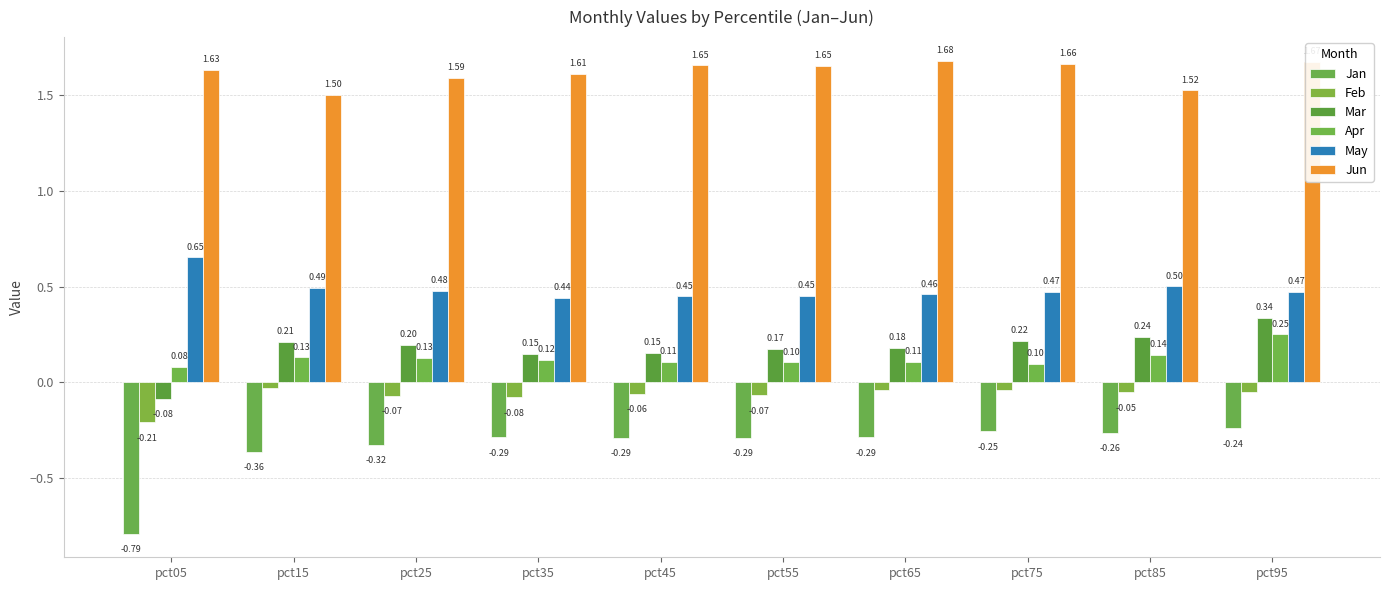

Reading left to right, transcribe all the data shown in this chart.

Jan: -0.8	-0.4	-0.3	-0.3	-0.3	-0.3	-0.3	-0.3	-0.3	-0.2
Feb: -0.2	-0.0	-0.1	-0.1	-0.1	-0.1	-0.0	-0.0	-0.1	-0.0
Mar: -0.1	0.2	0.2	0.2	0.2	0.2	0.2	0.2	0.2	0.3
Apr: 0.1	0.1	0.1	0.1	0.1	0.1	0.1	0.1	0.1	0.3
May: 0.7	0.5	0.5	0.4	0.4	0.5	0.5	0.5	0.5	0.5
Jun: 1.6	1.5	1.6	1.6	1.7	1.7	1.7	1.7	1.5	1.7